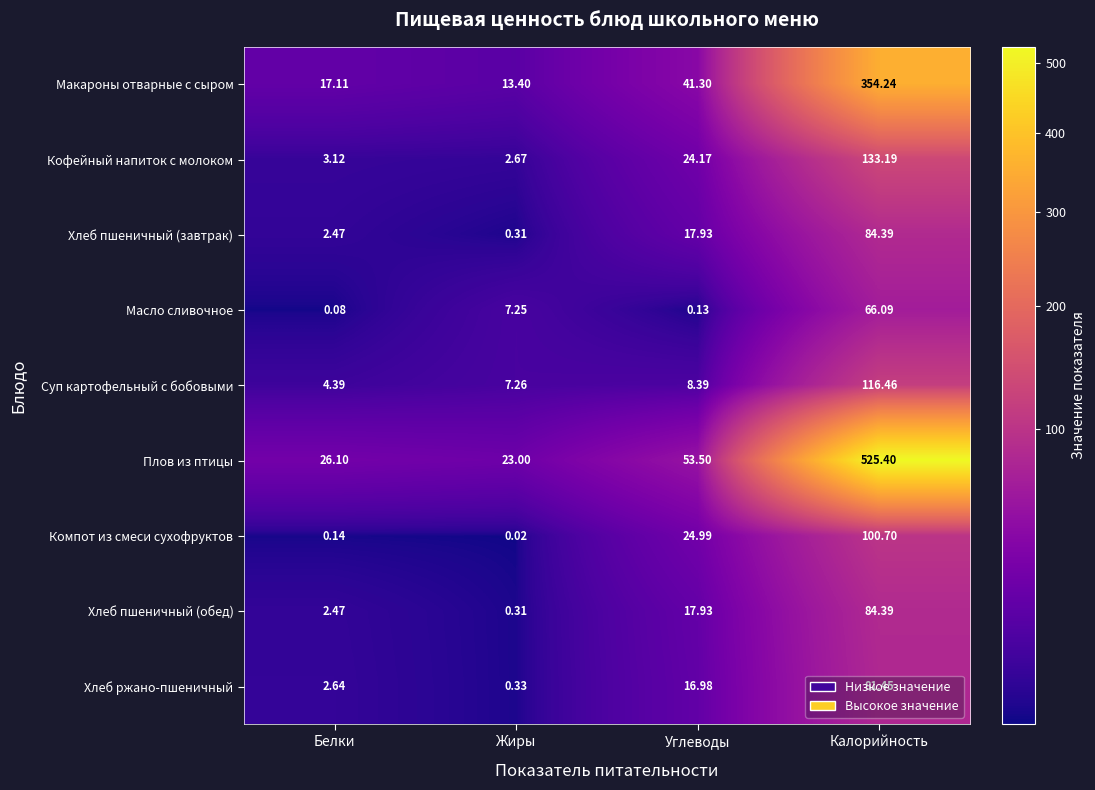

Which category has the lowest value across all series?

Жиры